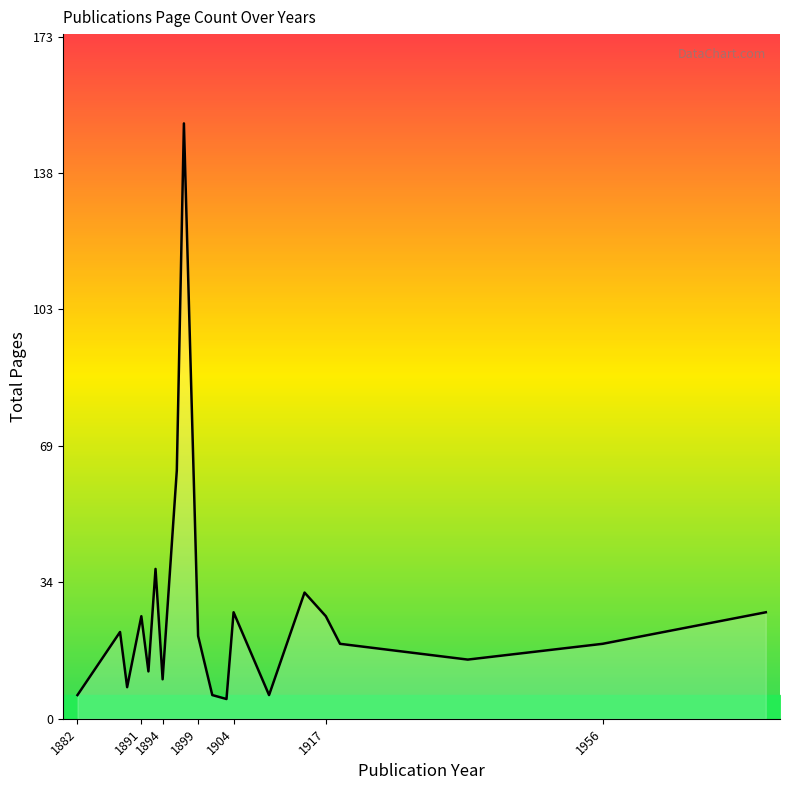

What is the maximum value shown in the chart?

151